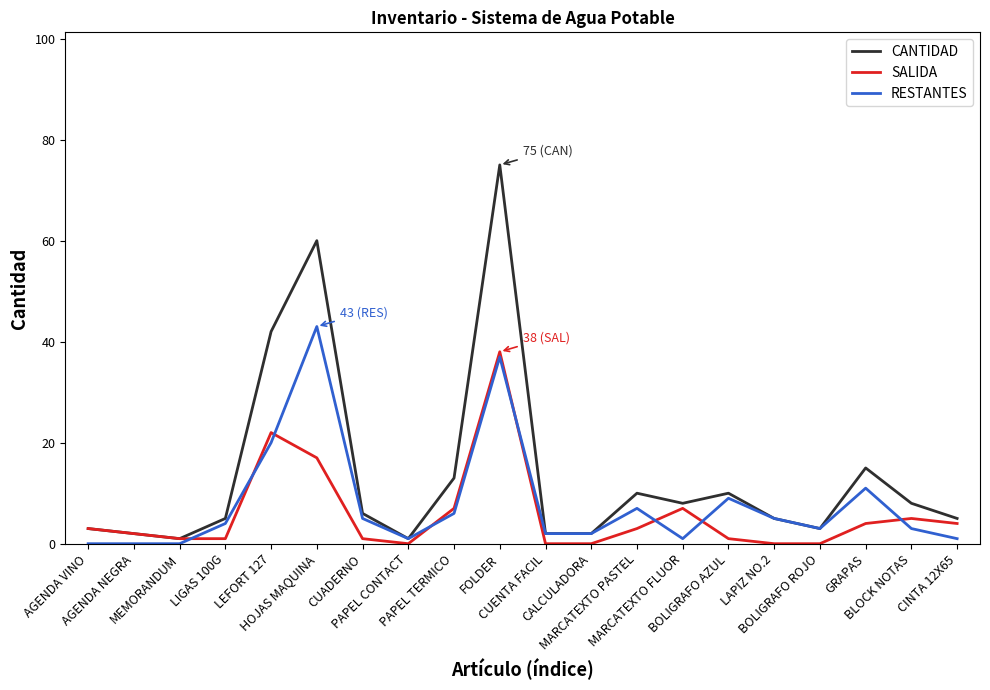

Where is the first local maximum for CANTIDAD?

HOJAS MAQUINA